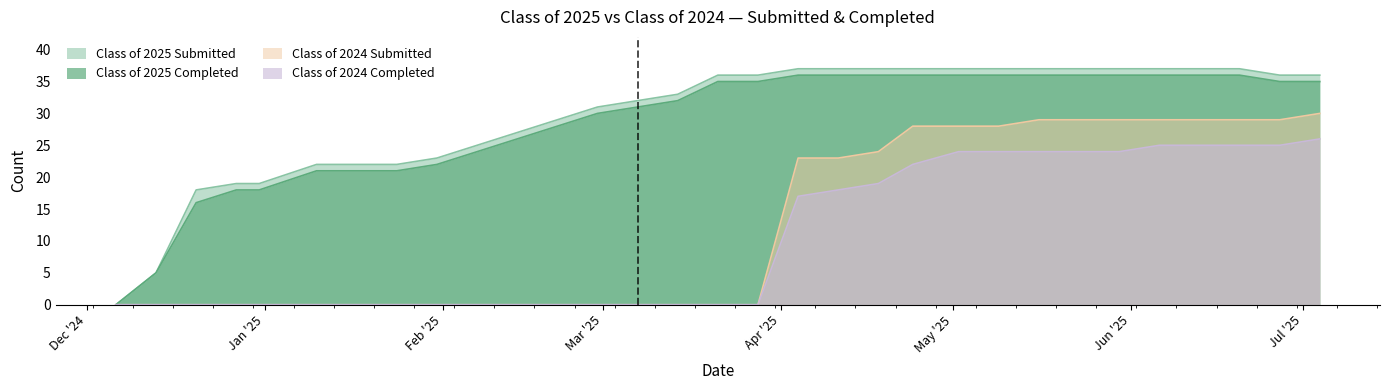

True or false: Class of 2025 Completed and Class of 2025 Submitted cross at least once.

False